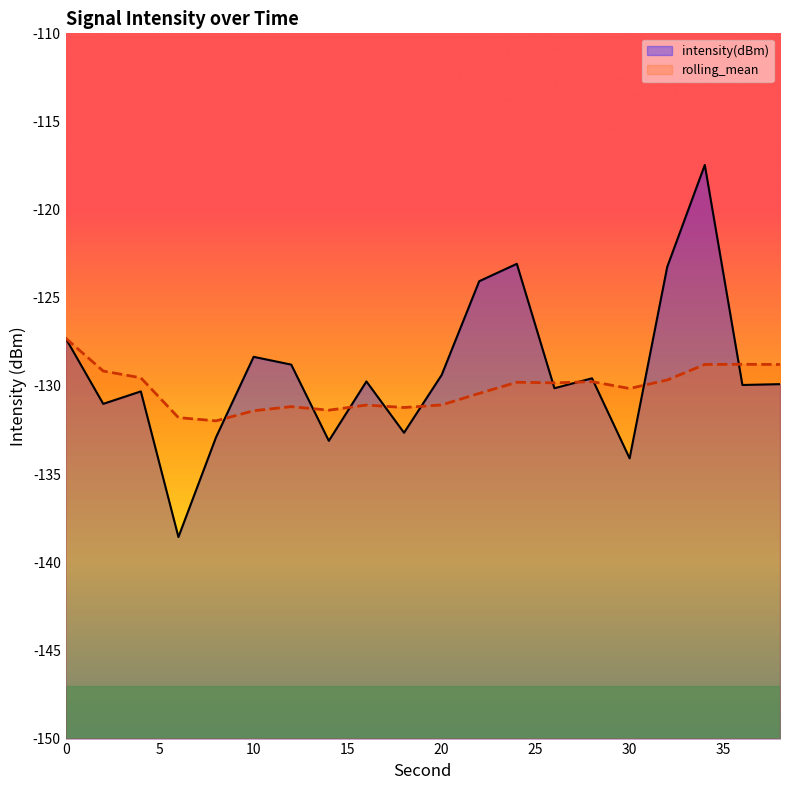

Reading left to right, list all the values displayed in this chart.

intensity(dBm): -127.3	-131.0	-130.3	-138.6	-132.9	-128.3	-128.8	-133.1	-129.7	-132.7	-129.4	-124.1	-123.1	-130.1	-129.6	-134.1	-123.2	-117.5	-129.9	-129.9
rolling_mean: -127.3	-129.2	-129.5	-131.8	-132.0	-131.4	-131.2	-131.4	-131.1	-131.2	-131.1	-130.4	-129.8	-129.8	-129.8	-130.1	-129.7	-128.8	-128.8	-128.8